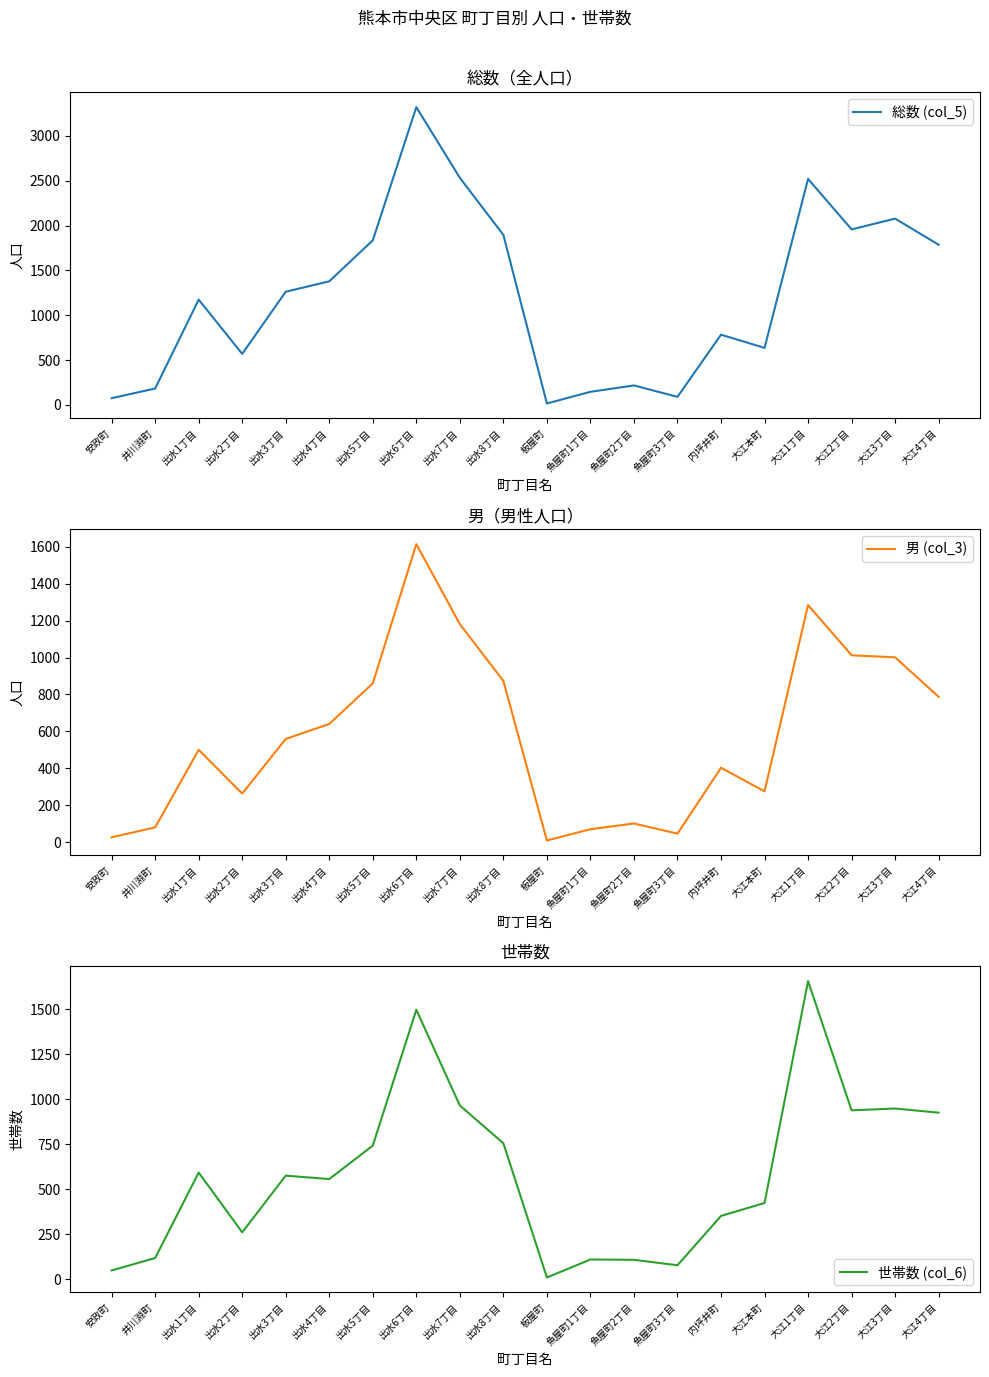

True or false: 男 (col_3) has more than 2 interior local peaks.

True